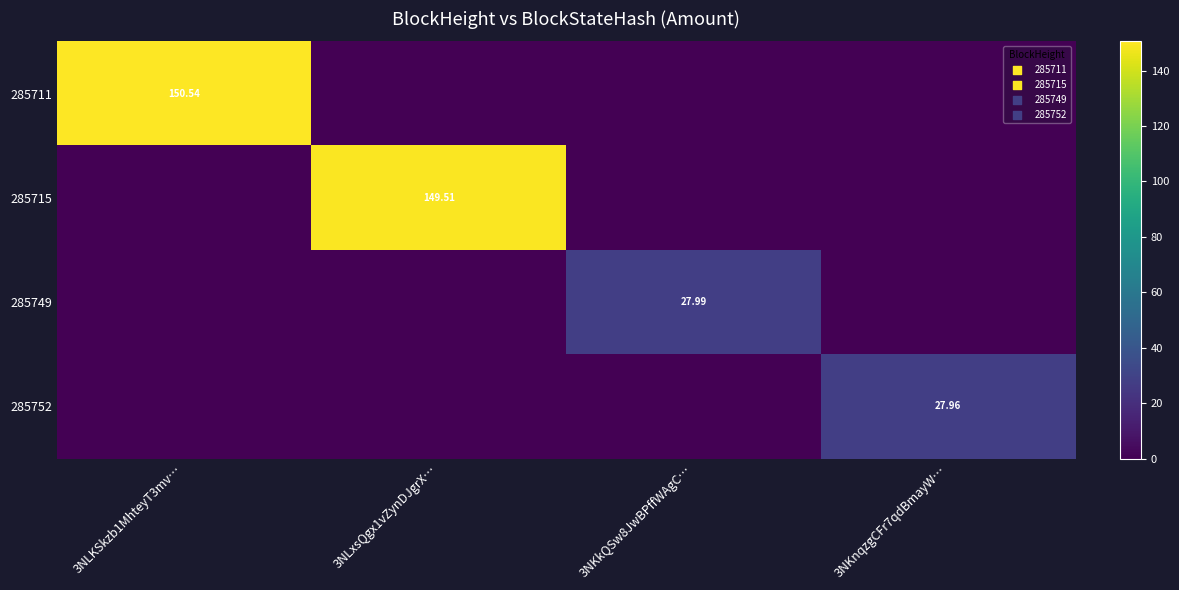

The 285749 series shows 10.8 at 3NLxsQgx1vZynDJgrX…. True or false?

False